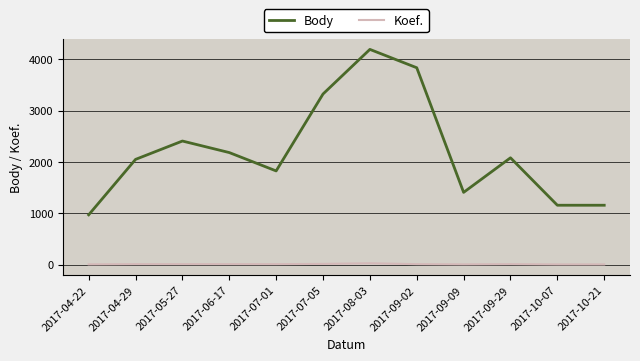

Is this an area chart (filled region under the line)?

No